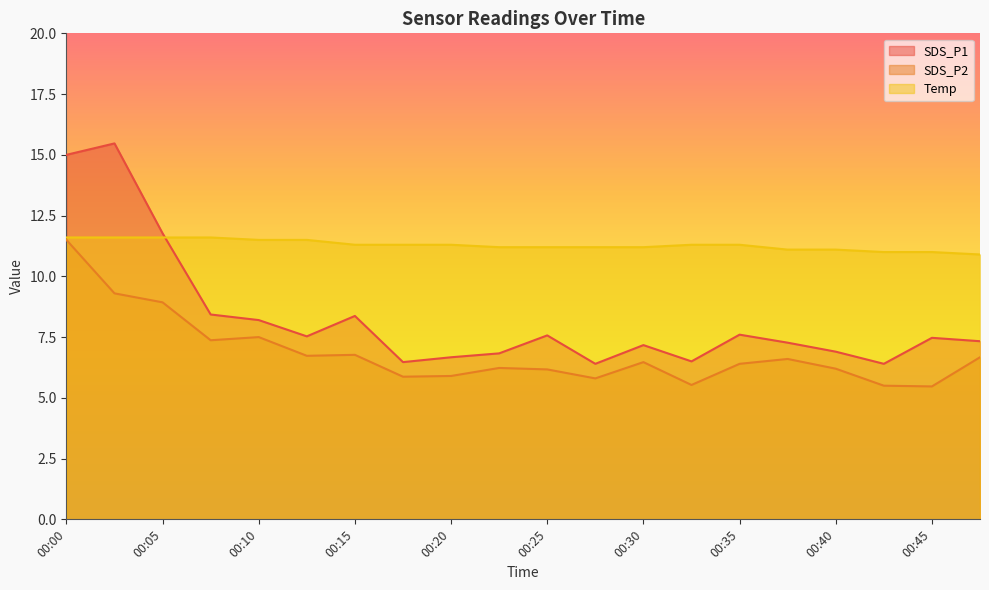

What is the value of the Temp point at the 13th from the left?

11.2